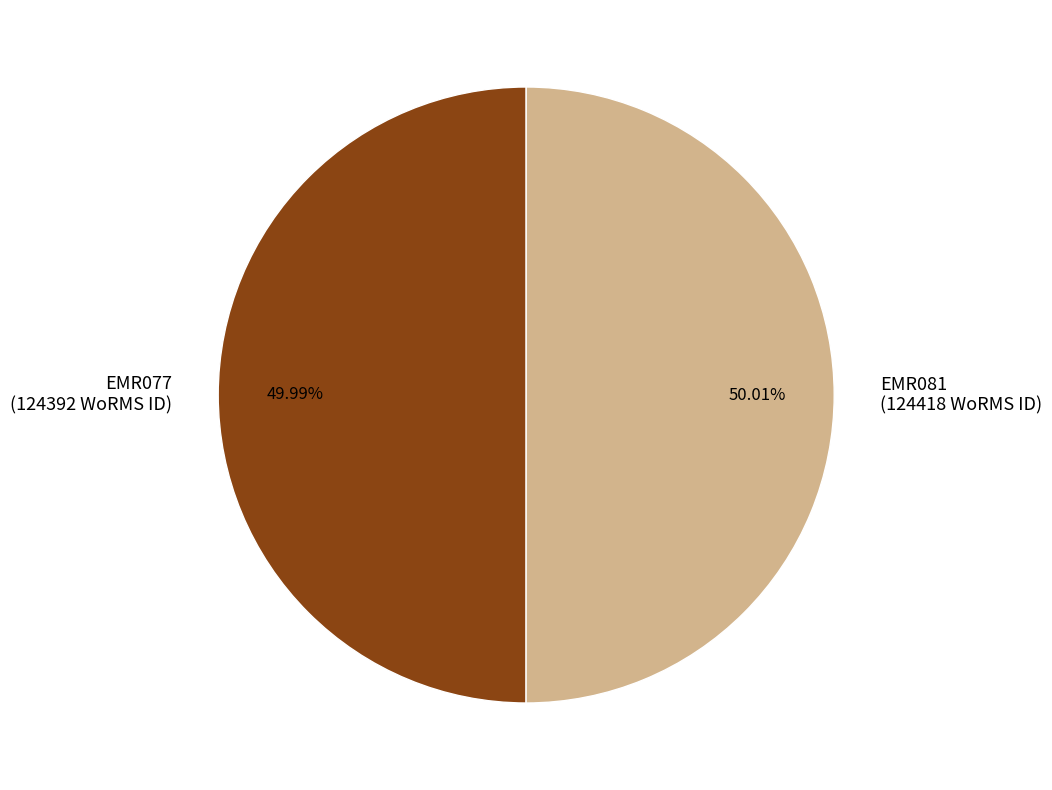

Is there a majority slice in this chart?

Yes